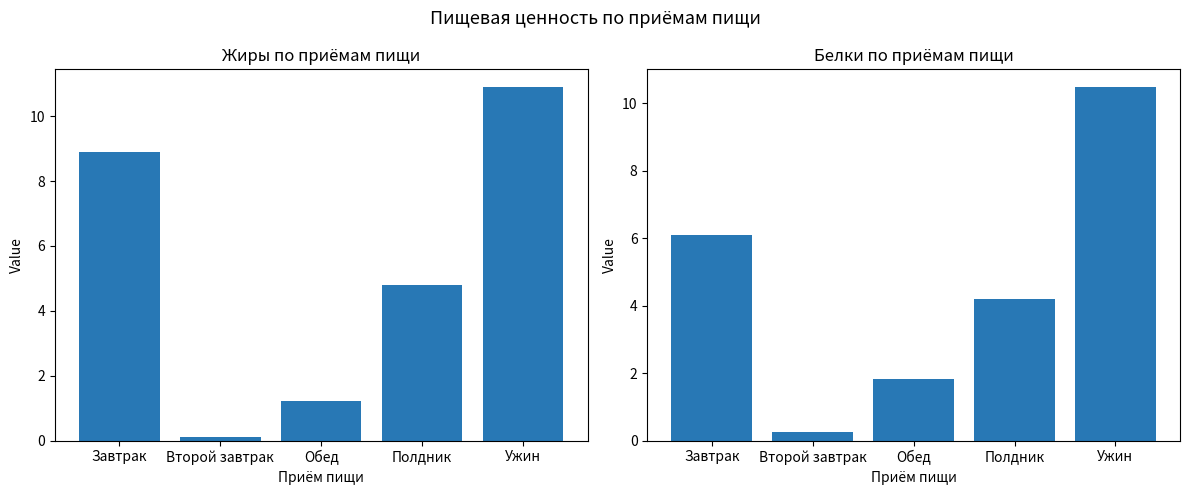

What is the difference between the second highest and second lowest values in the Жиры series?

7.7